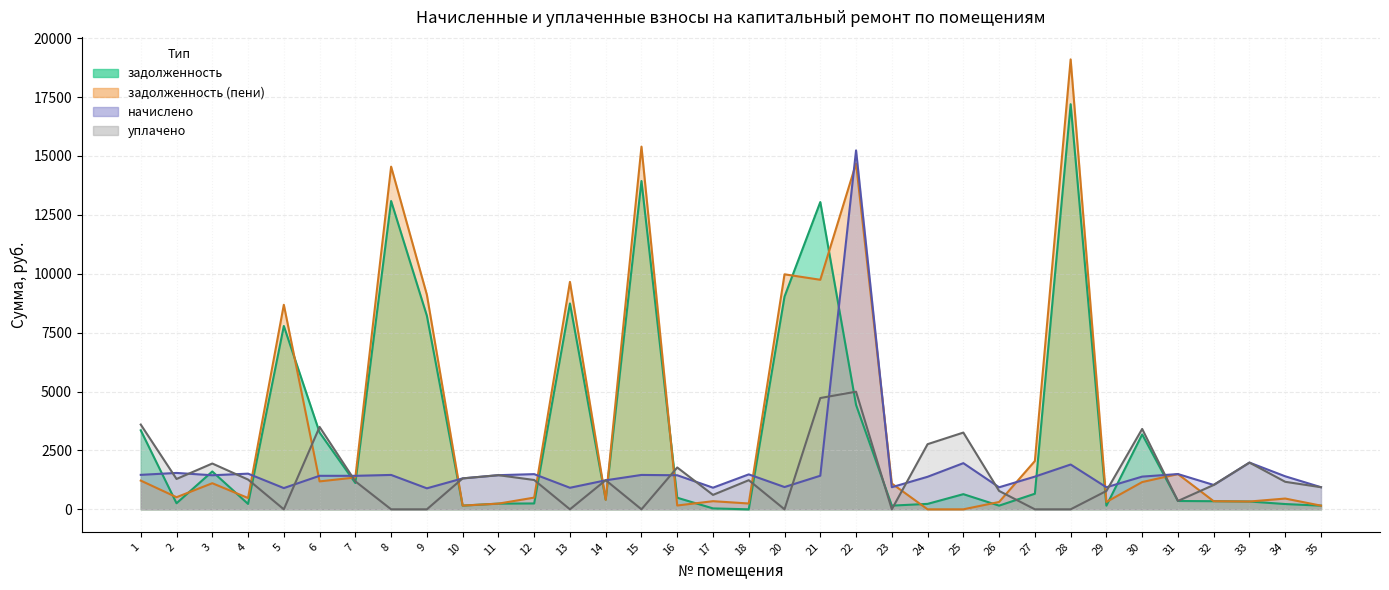

Which category has the lowest value in the уплачено series?

5